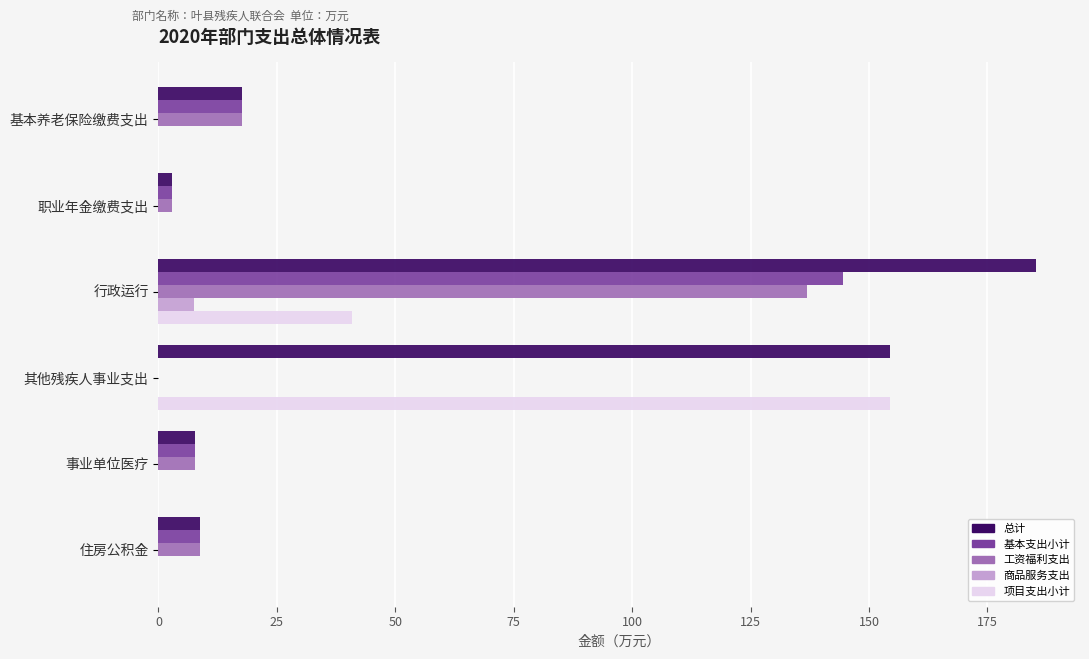

At which category is the sum across all series the highest?

行政运行